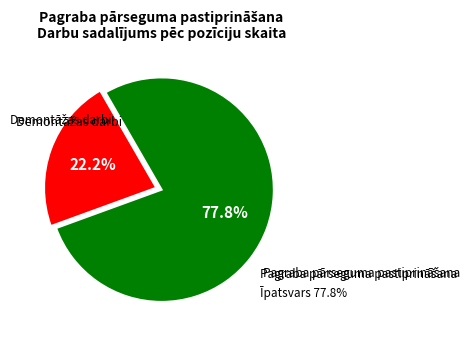

What percentage is NOT represented by Demontāžas darbi?

77.8%